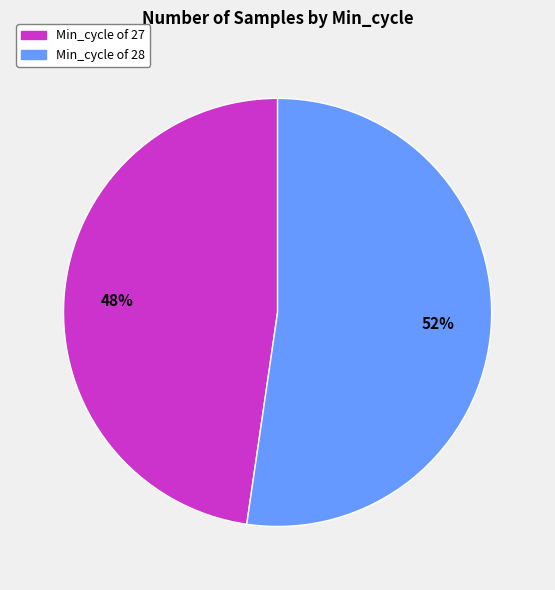

Is there a majority slice in this chart?

Yes